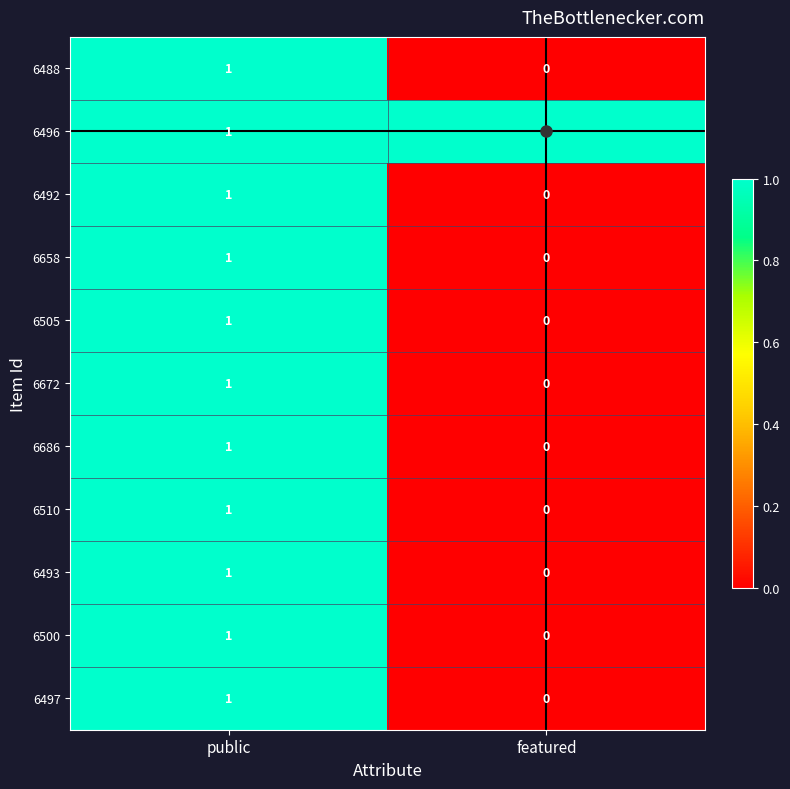

Is the value of 6672 at featured greater than the value of 6510 at public?

No